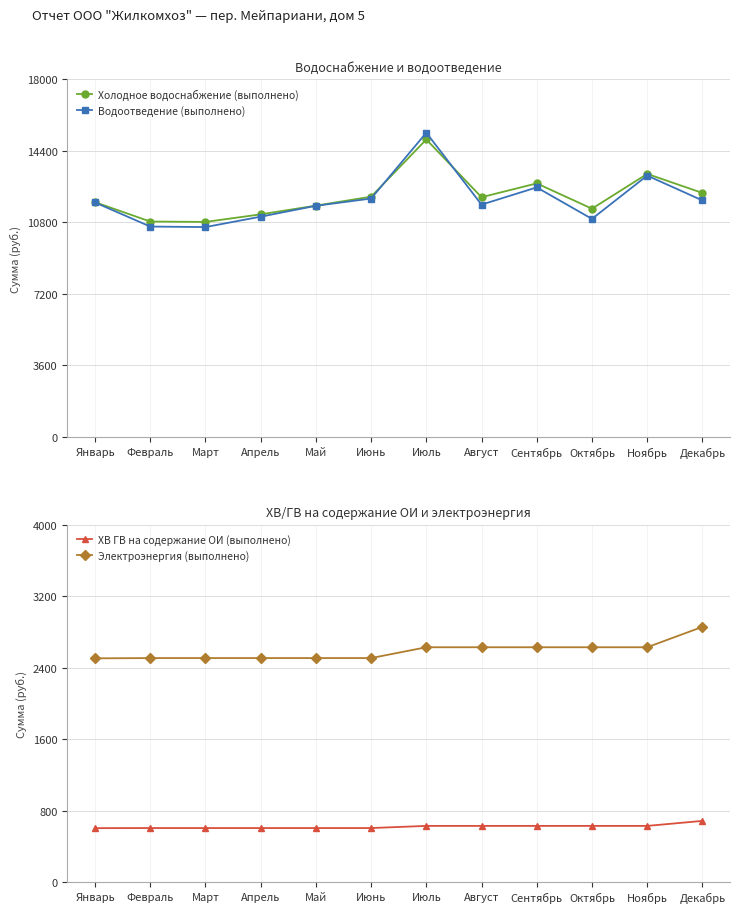

Does the chart have visible grid lines?

Yes